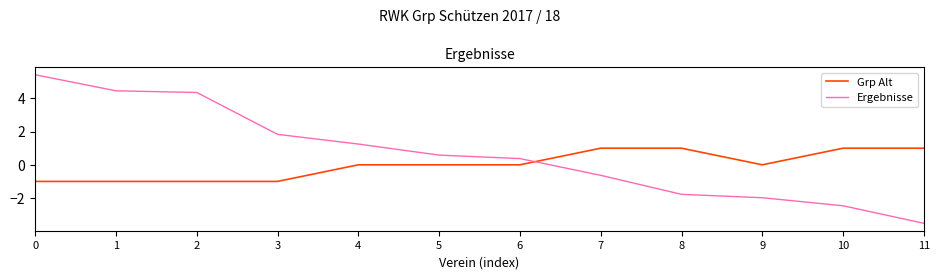

What is the greatest value displayed?

5.4